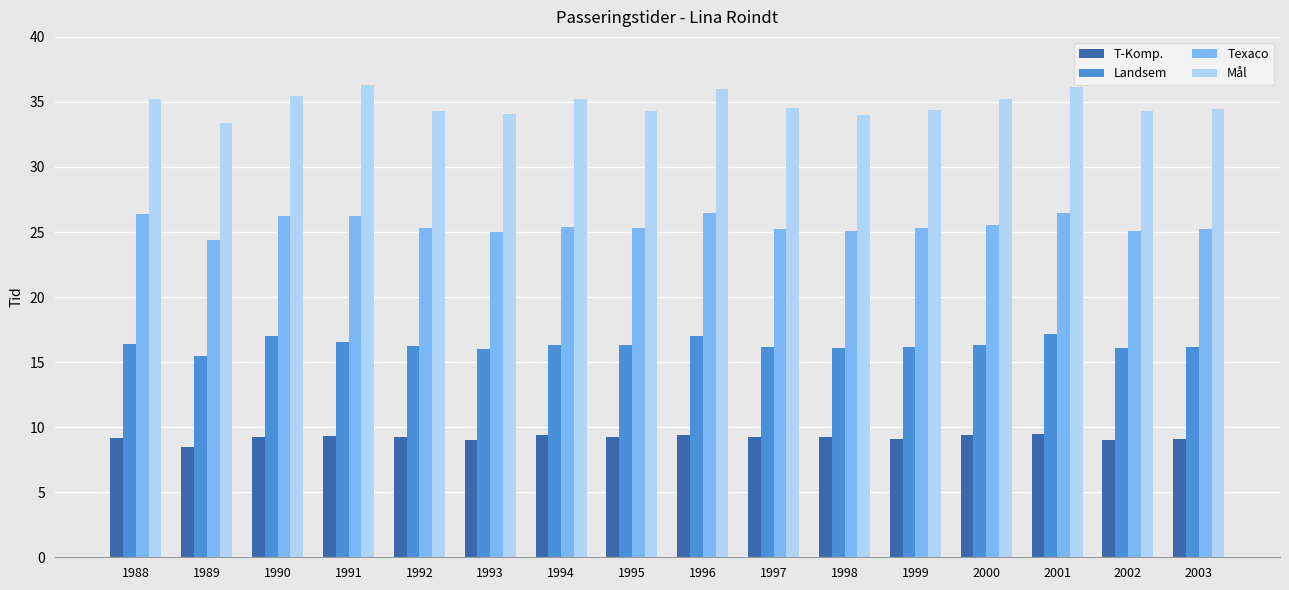

What is the highest value of the Texaco series?

26.5